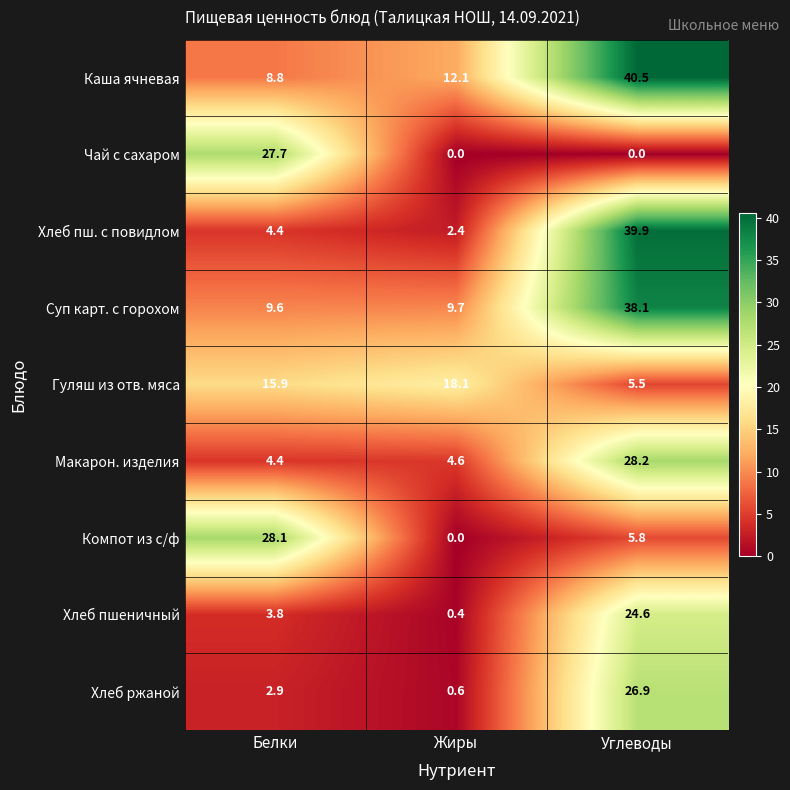

Reading right to left, extract all data points from this chart.

Каша ячневая: Углеводы=40.5	Жиры=12.1	Белки=8.8
Чай с сахаром: Углеводы=0.0	Жиры=0.0	Белки=27.7
Хлеб пш. с повидлом: Углеводы=39.9	Жиры=2.4	Белки=4.4
Суп карт. с горохом: Углеводы=38.1	Жиры=9.7	Белки=9.6
Гуляш из отв. мяса: Углеводы=5.5	Жиры=18.1	Белки=15.9
Макарон. изделия: Углеводы=28.2	Жиры=4.6	Белки=4.4
Компот из с/ф: Углеводы=5.8	Жиры=0.0	Белки=28.1
Хлеб пшеничный: Углеводы=24.6	Жиры=0.4	Белки=3.8
Хлеб ржаной: Углеводы=26.9	Жиры=0.6	Белки=2.9